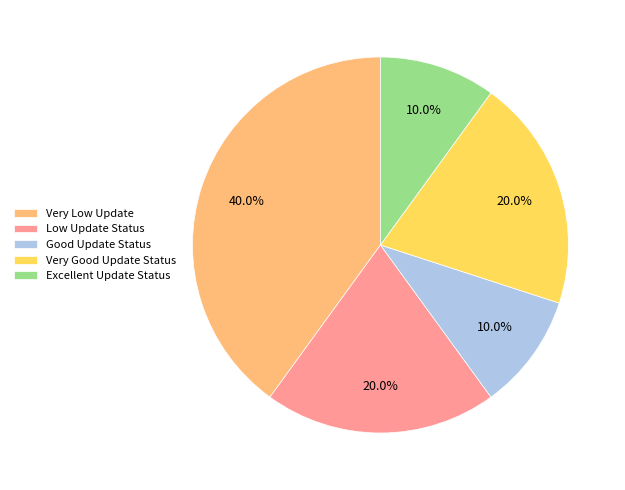

What percentage is the Good Update Status slice, to the nearest percent?

10%